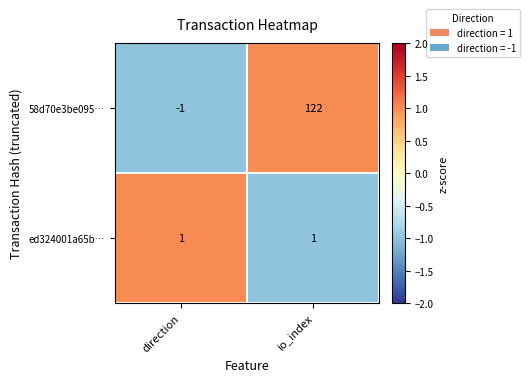

What is the greatest value displayed?

122